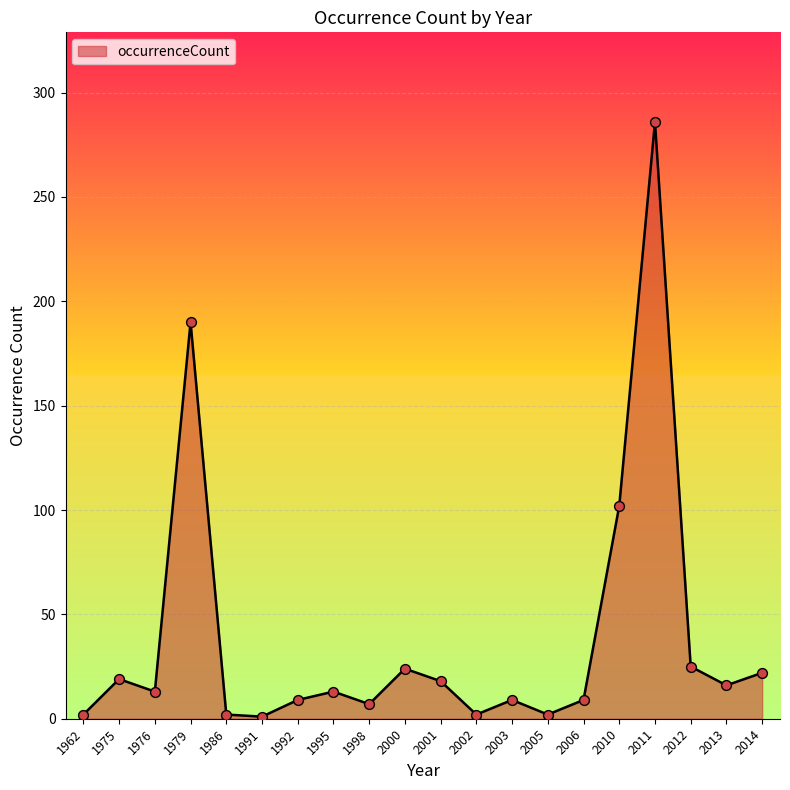

Which has a higher value, 2006 or 1962?

2006